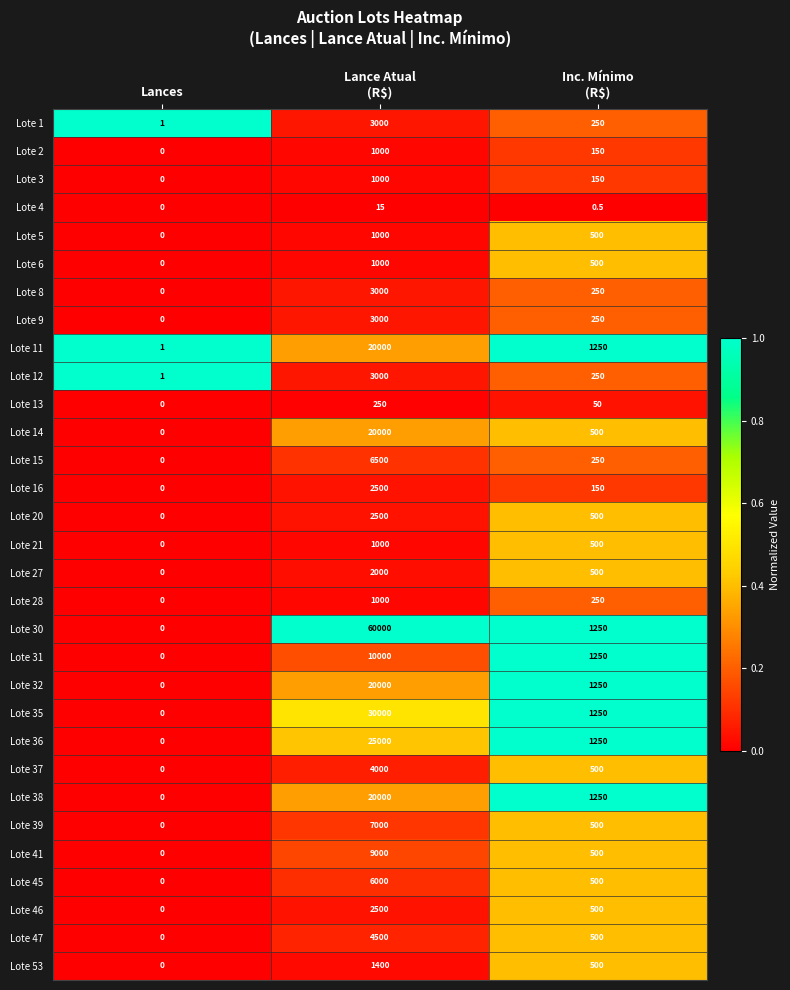

At which category does the chart reach its minimum across all series?

Lances